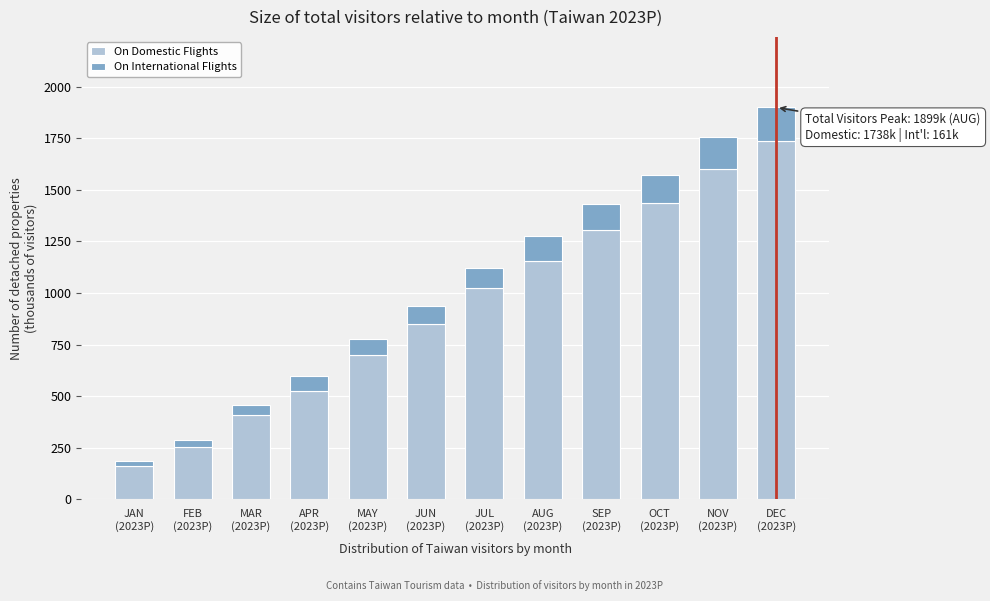

Reading left to right, what are the values for On Domestic Flights?

160.2	252.9	410.6	527.9	699.0	852.0	1023.0	1157.4	1303.7	1435.5	1602.0	1738.1